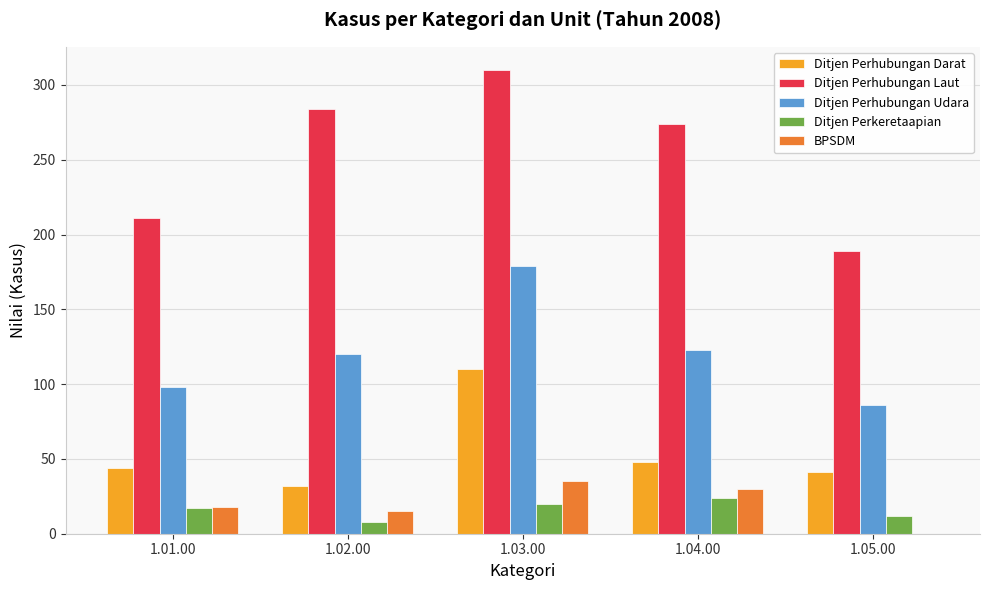

Reading left to right, transcribe all the data shown in this chart.

Ditjen Perhubungan Darat: 1.01.00=44	1.02.00=32	1.03.00=110	1.04.00=48	1.05.00=41
Ditjen Perhubungan Laut: 1.01.00=211	1.02.00=284	1.03.00=310	1.04.00=274	1.05.00=189
Ditjen Perhubungan Udara: 1.01.00=98	1.02.00=120	1.03.00=179	1.04.00=123	1.05.00=86
Ditjen Perkeretaapian: 1.01.00=17	1.02.00=8	1.03.00=20	1.04.00=24	1.05.00=12
BPSDM: 1.01.00=18	1.02.00=15	1.03.00=35	1.04.00=30	1.05.00=0